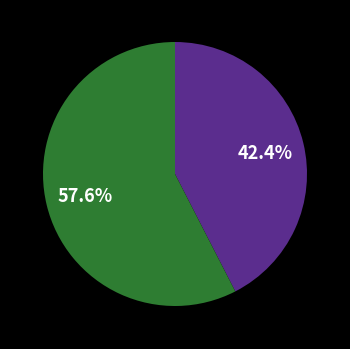

Does any single category account for the majority?

Yes